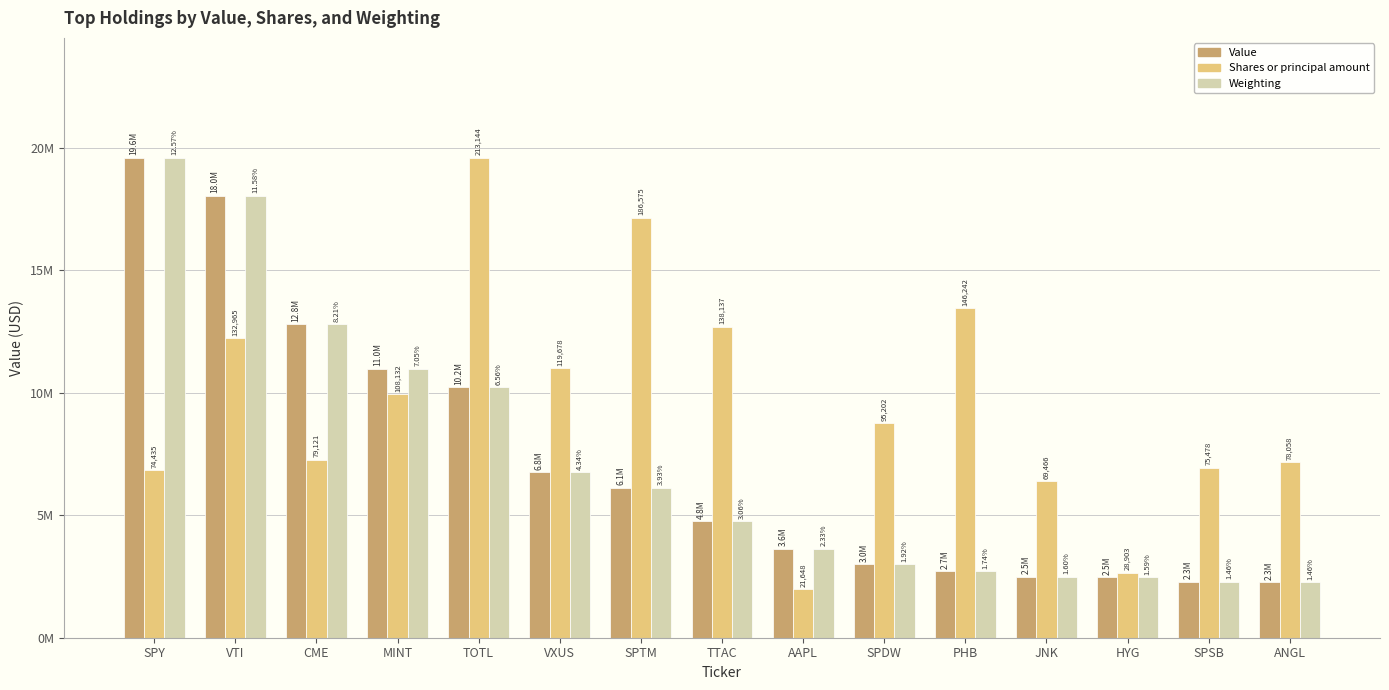

True or false: Shares or principal amount has a value of 1359940.9 at HYG.

False